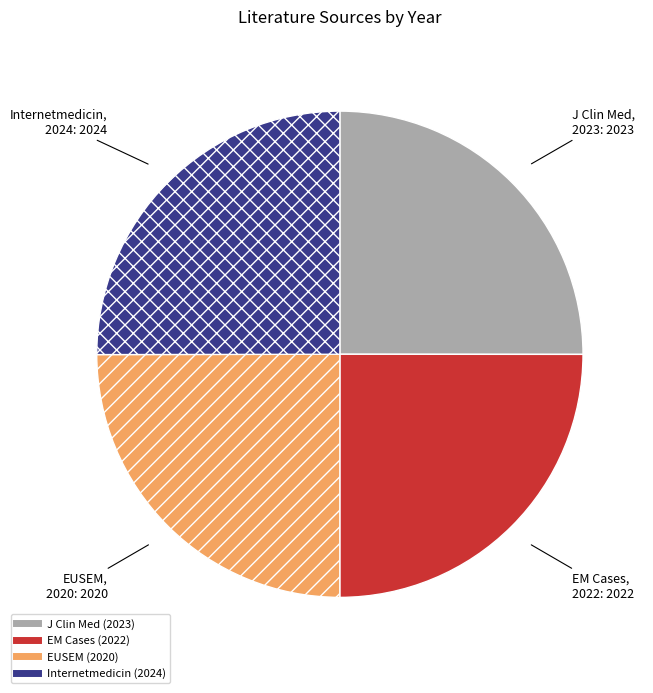

Is there any slice that represents more than half of the pie?

No